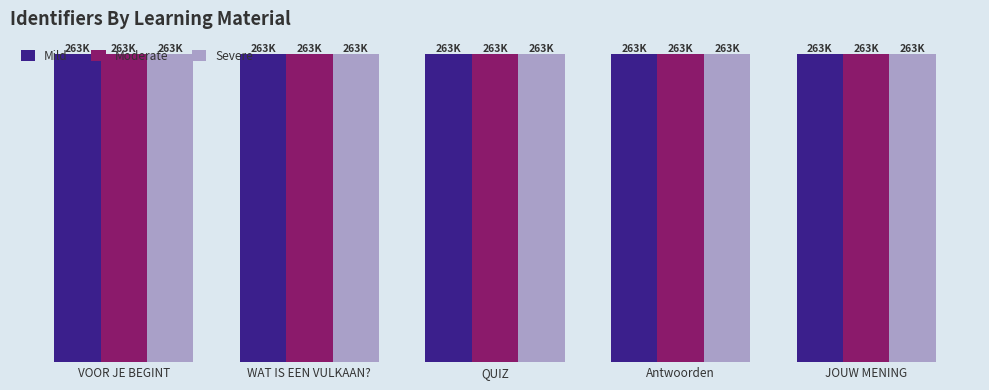

At which category does the chart reach its minimum across all series?

VOOR JE BEGINT